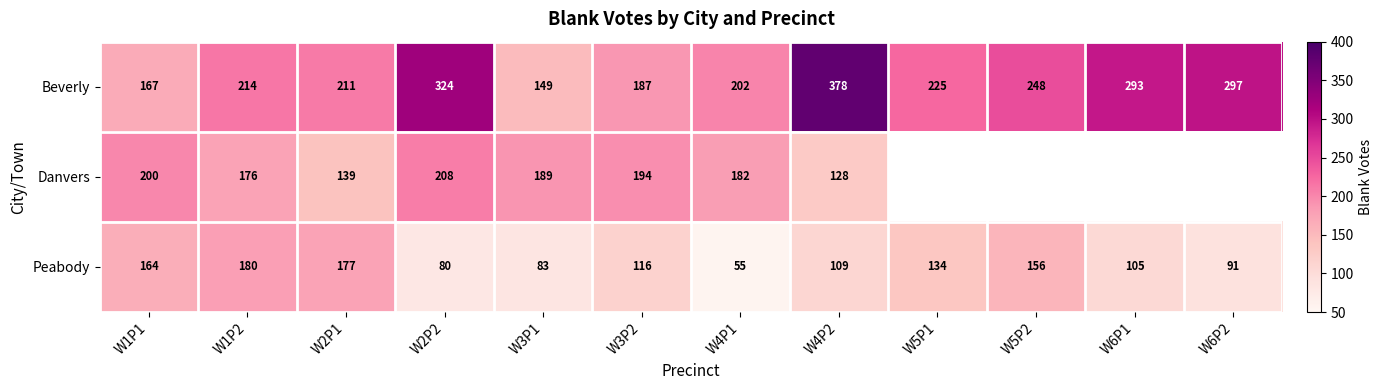

How many series are shown in this chart?

3